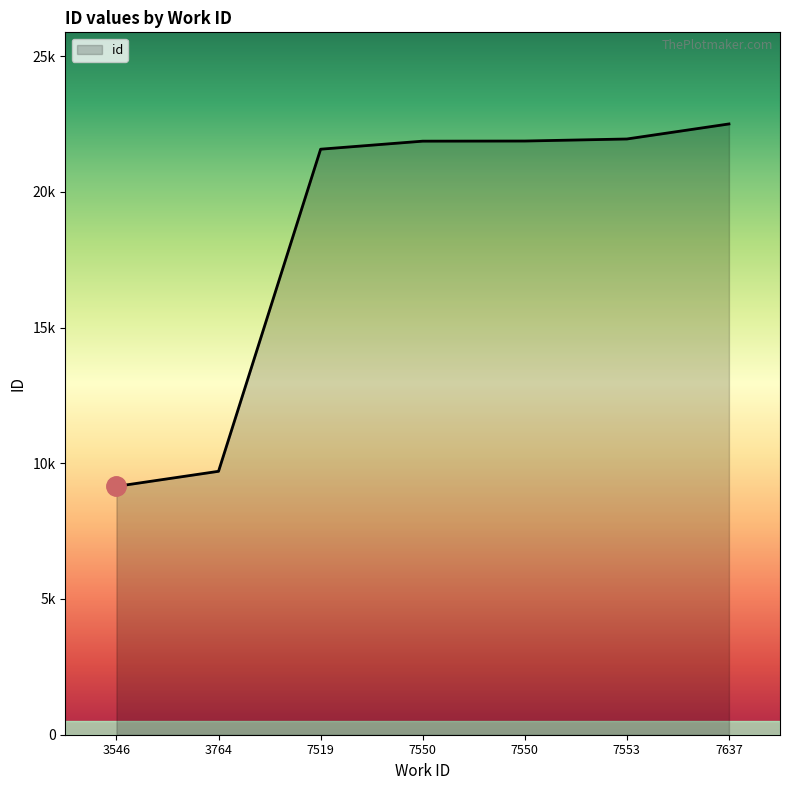

Reading right to left, what are all the values shown in this chart?

7637=22500	7553=21946	7550=21871	7550=21866	7519=21570	3764=9704	3546=9149